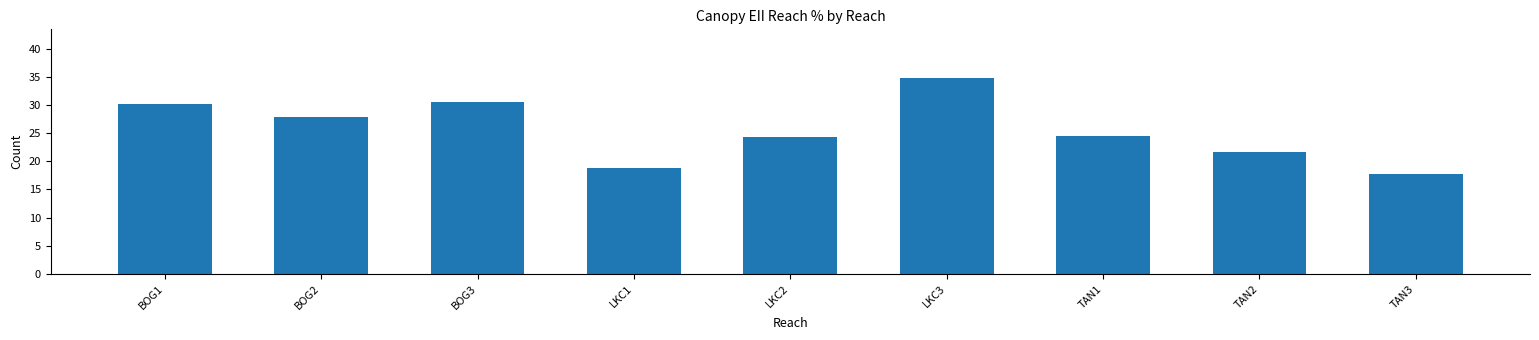

What is the approximate value at LKC3?

34.8